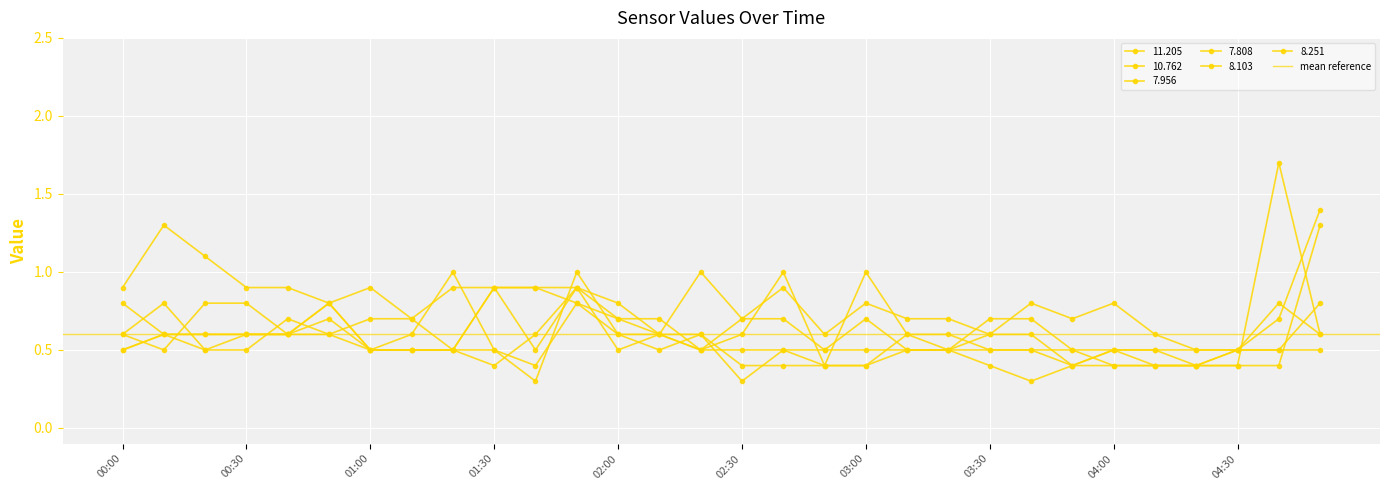

Count the 7.956 values in the range 0 to 1.

29